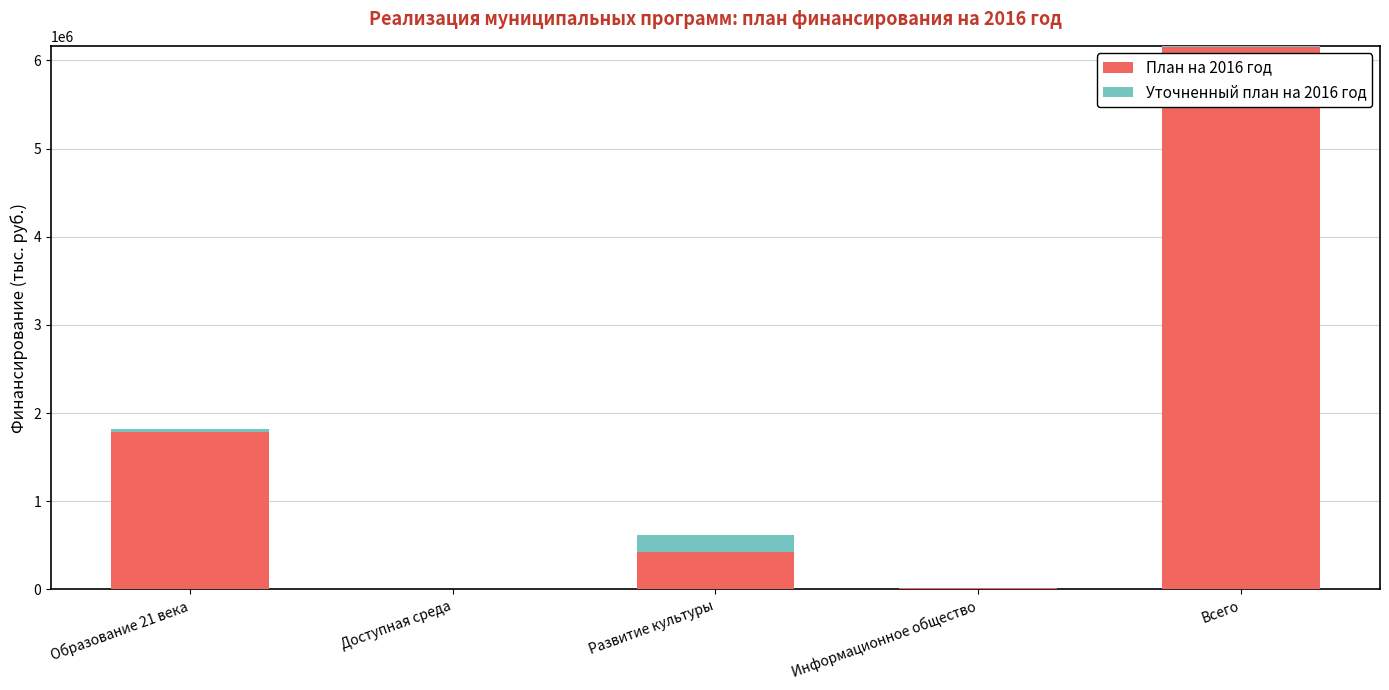

Reading left to right, what are all the values shown in this chart?

План на 2016 год: 1787527.6	2639.2	428343.8	12156.0	6165524.6
Уточненный план на 2016 год: 25769.0	-0.2	184247.4	-410.0	-17409.5